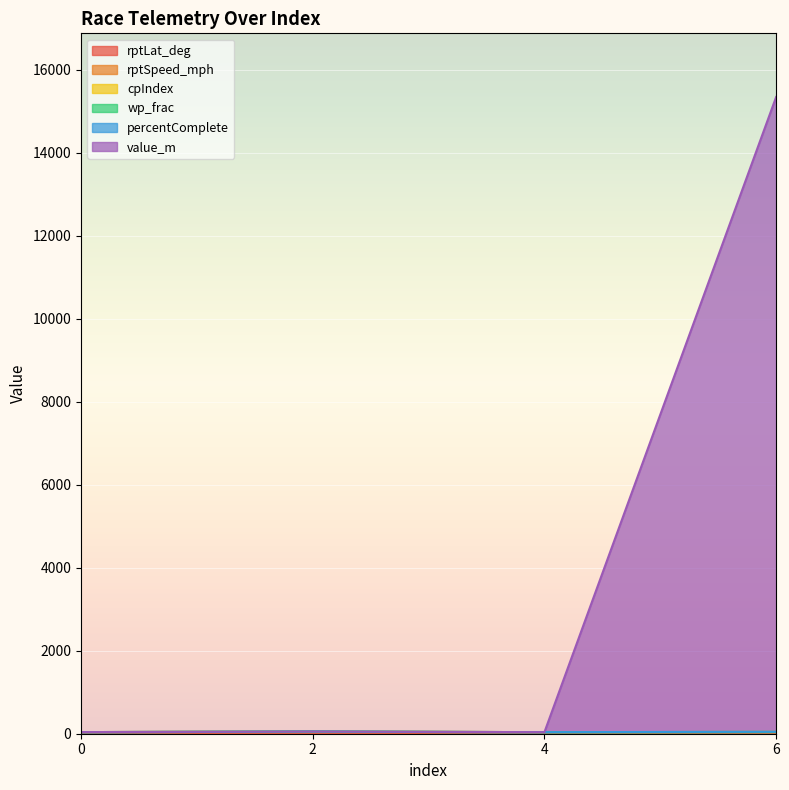

Is it true that rptSpeed_mph equals 23.7 at 2?

False